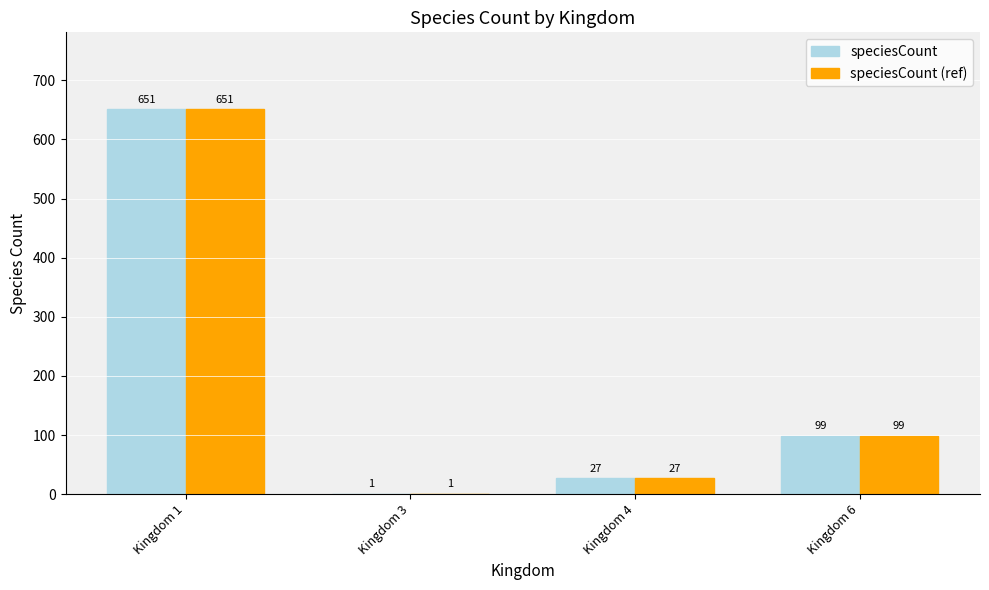

Count the number of categories in the chart.

4